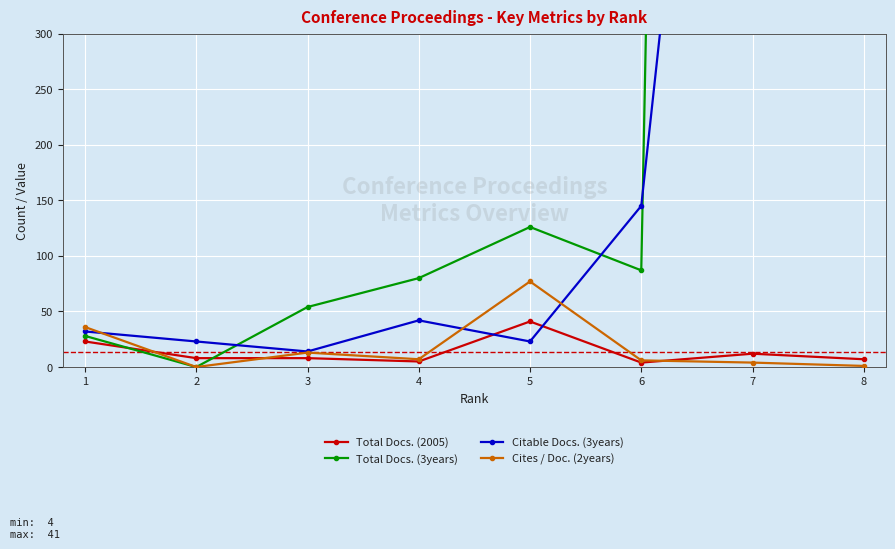

What is the average value of the Total Docs. (2005) series?

14